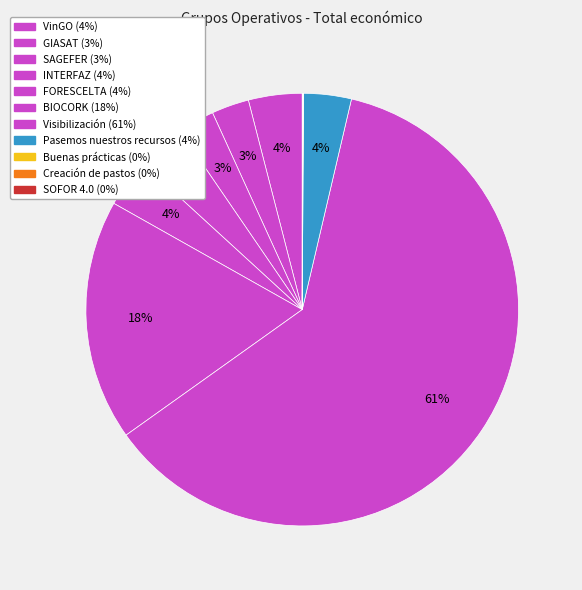

Which slice represents more than half of the pie?

Visibilización